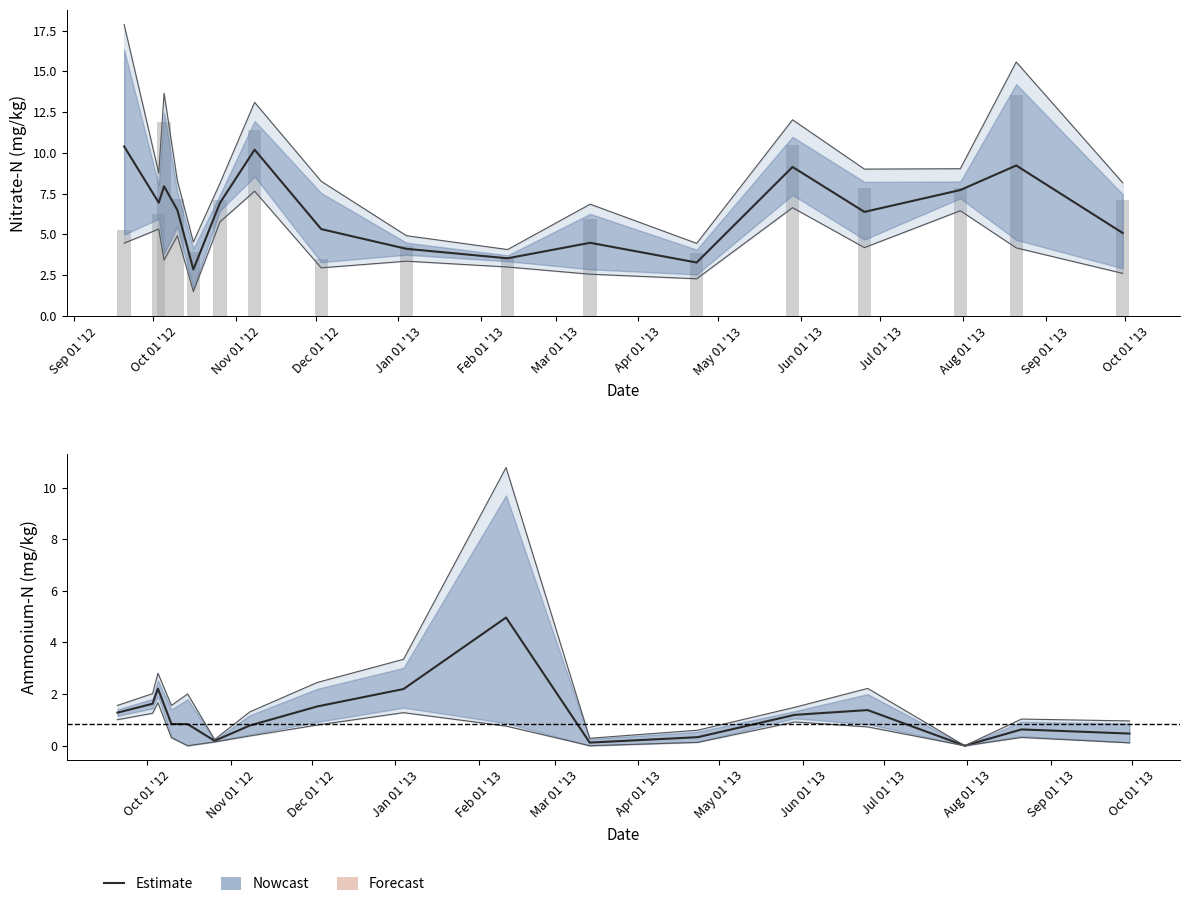

Are the bars grouped side by side (vs. stacked)?

No